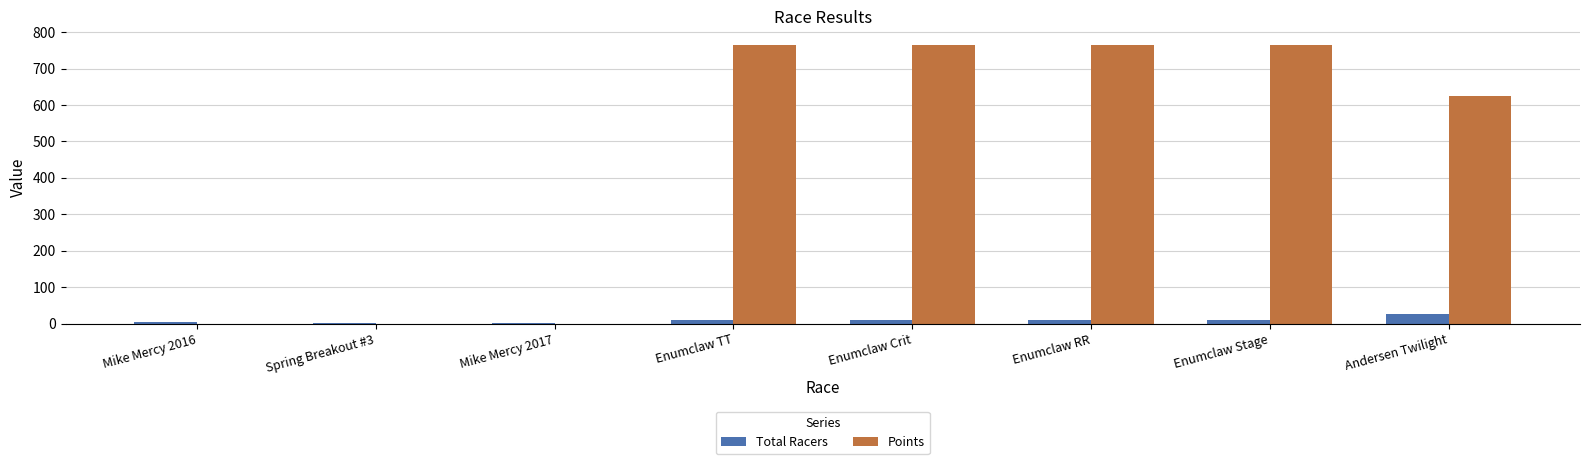

Is the value of Points at Enumclaw Crit greater than the value of Total Racers at Andersen Twilight?

Yes